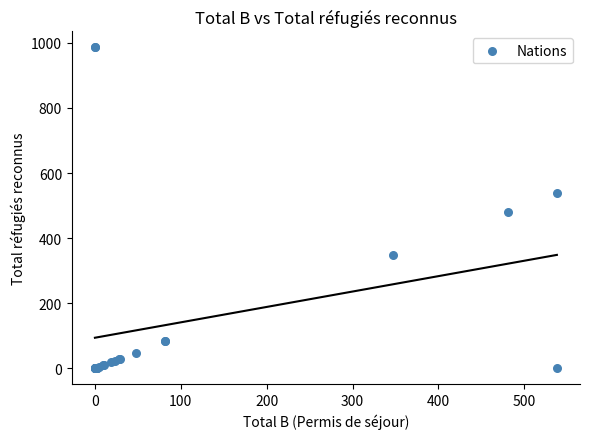

What Y value in the scatter plot is closest to 493?

481